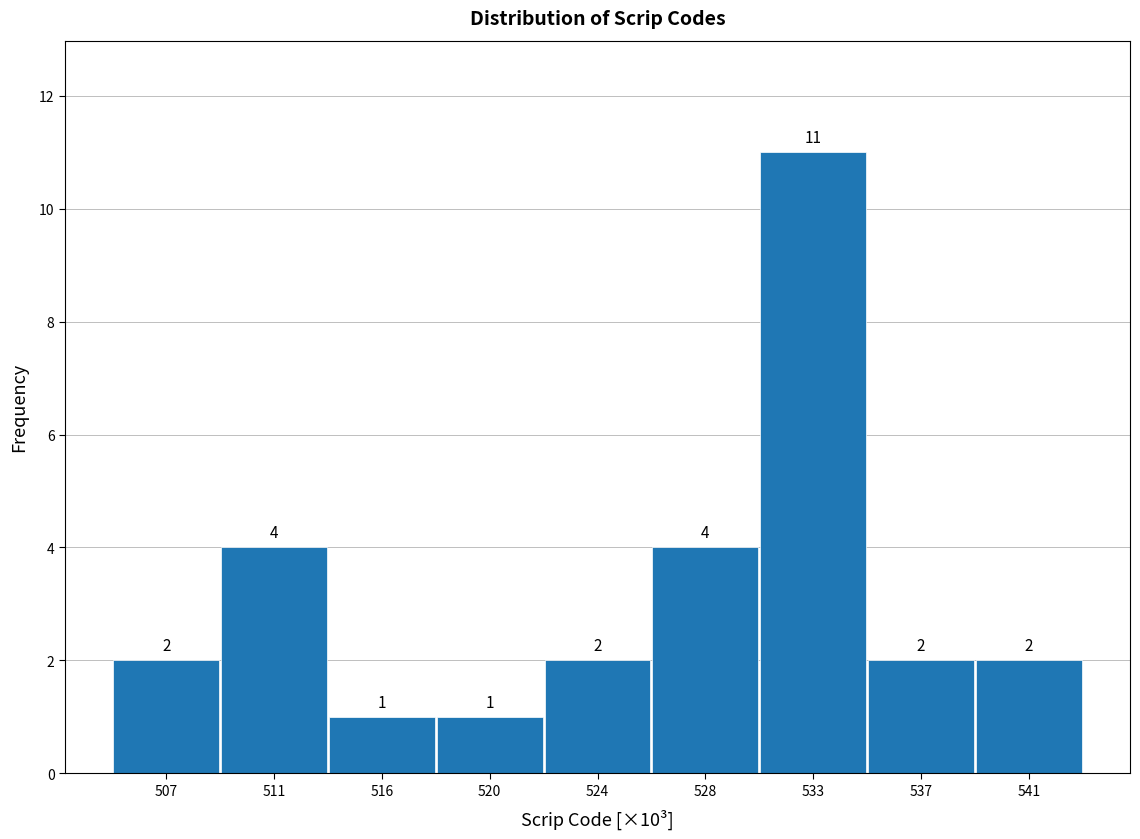

Reading left to right, transcribe all the data shown in this chart.

507=2	511=4	516=1	520=1	524=2	528=4	533=11	537=2	541=2